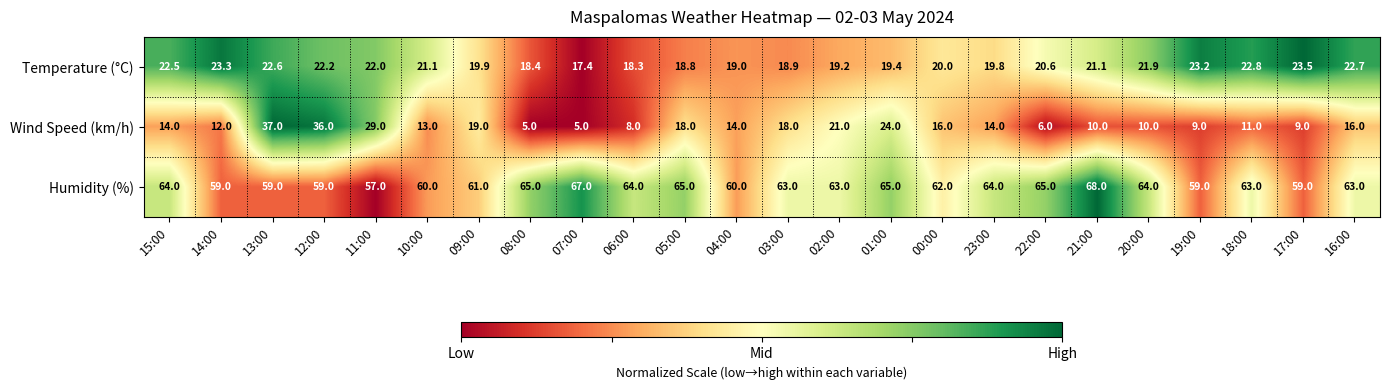

At which label is Humidity (%) closest to 62?

00:00